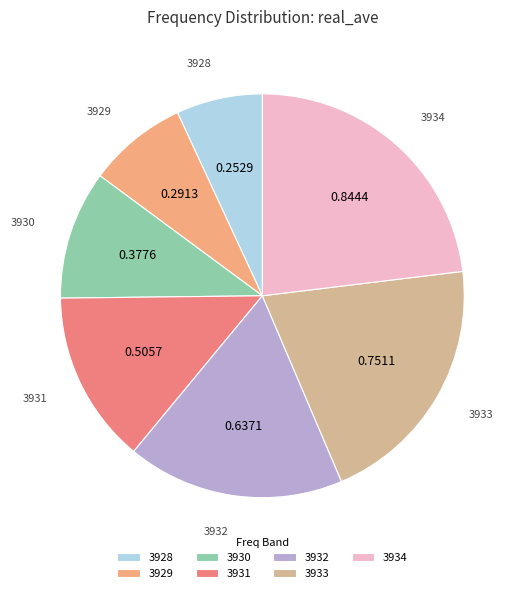

Which has a higher value, 3934 or 3928?

3934